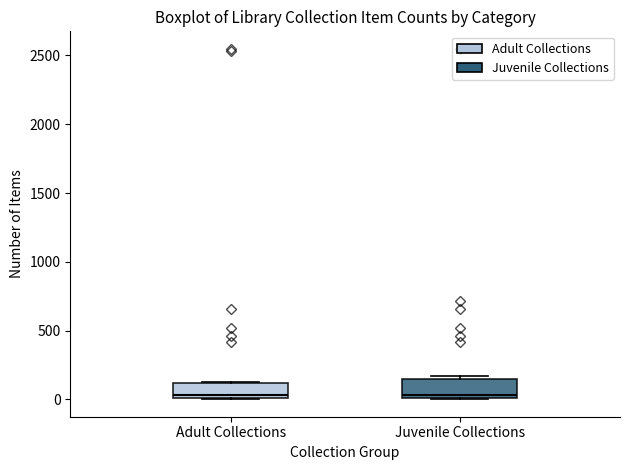

Reading left to right, transcribe this box plot: for each box, give where its median line is, the range the box spans, and where its two whiskers end, as read against the y-axis. The values are not printed on the chart, so give them approximately, as read against the axis.

Adult Collections: median 50, box 0 to 100, whiskers 0 to 150
Juvenile Collections: median 50, box 0 to 150, whiskers 0 to 150 (just above the box's upper edge)